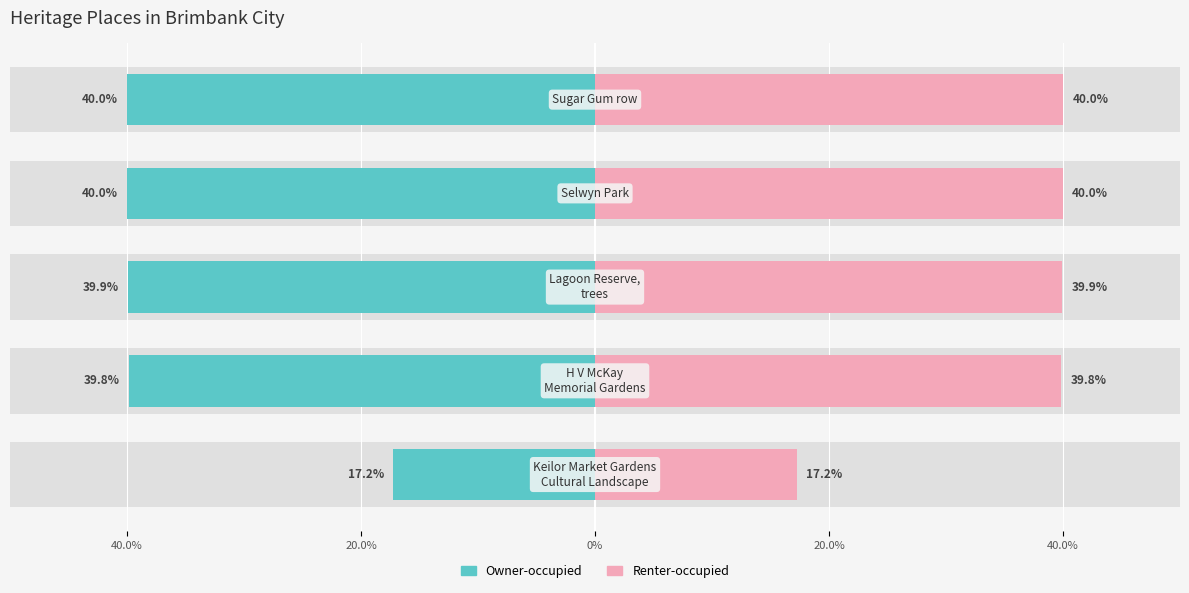

How many categories are shown in the chart?

5